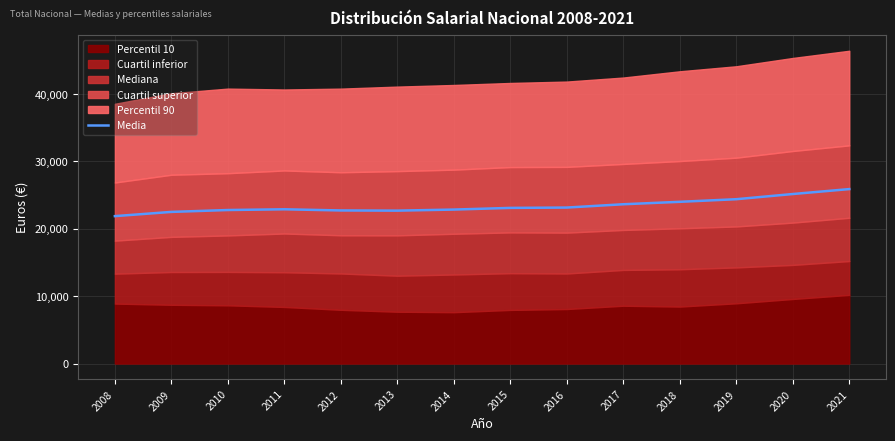

How many values are below 23106?

7